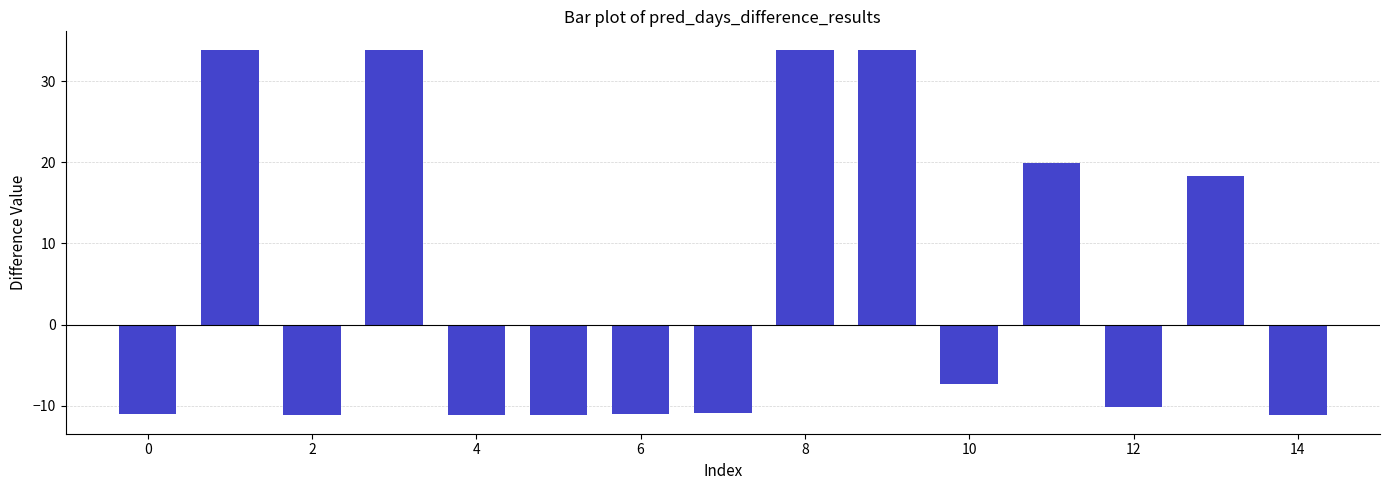

What is the average value?

5.2